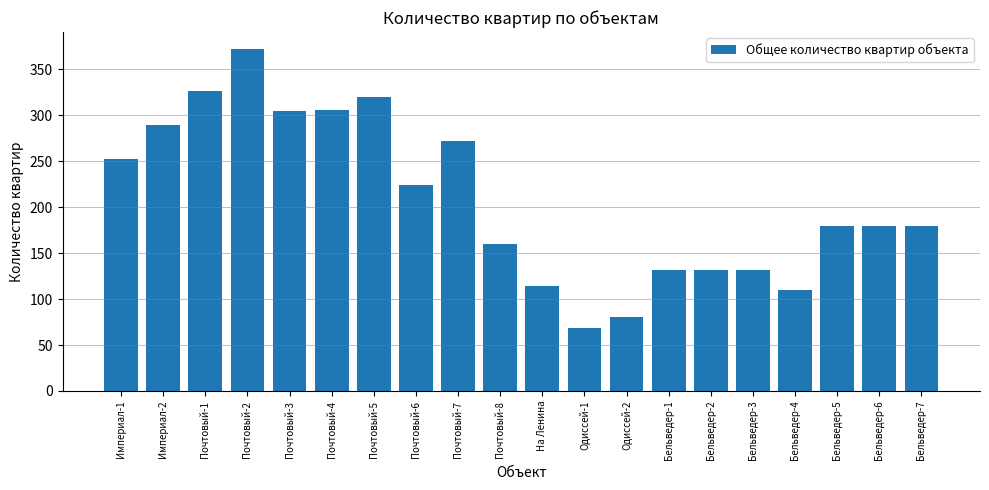

The chart shows a value of 84 at Почтовый-1. True or false?

False